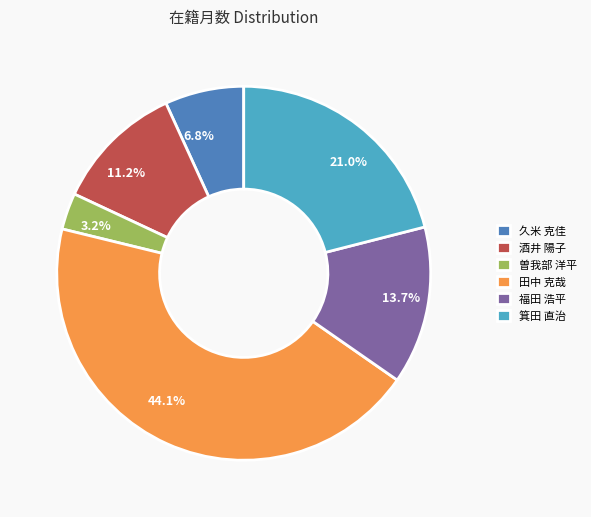

Count the number of slices in the pie.

6